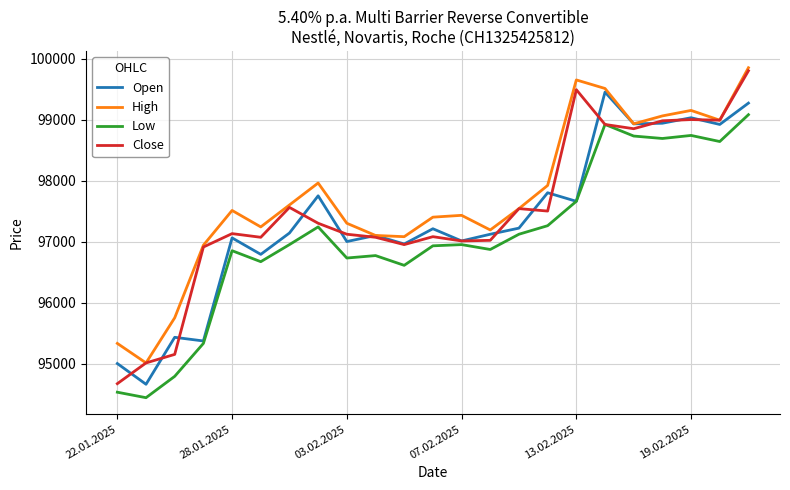

What is the difference between the second highest and second lowest values in the Open series?

4270